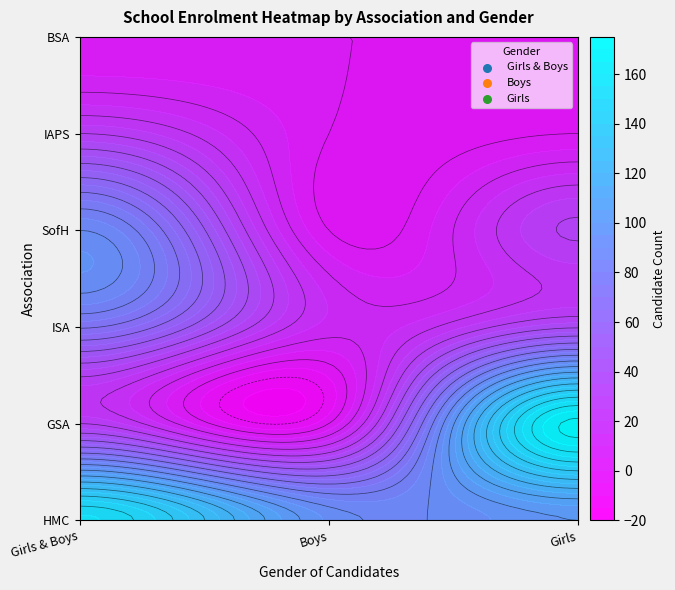

How many values in GSA are above zero?

1